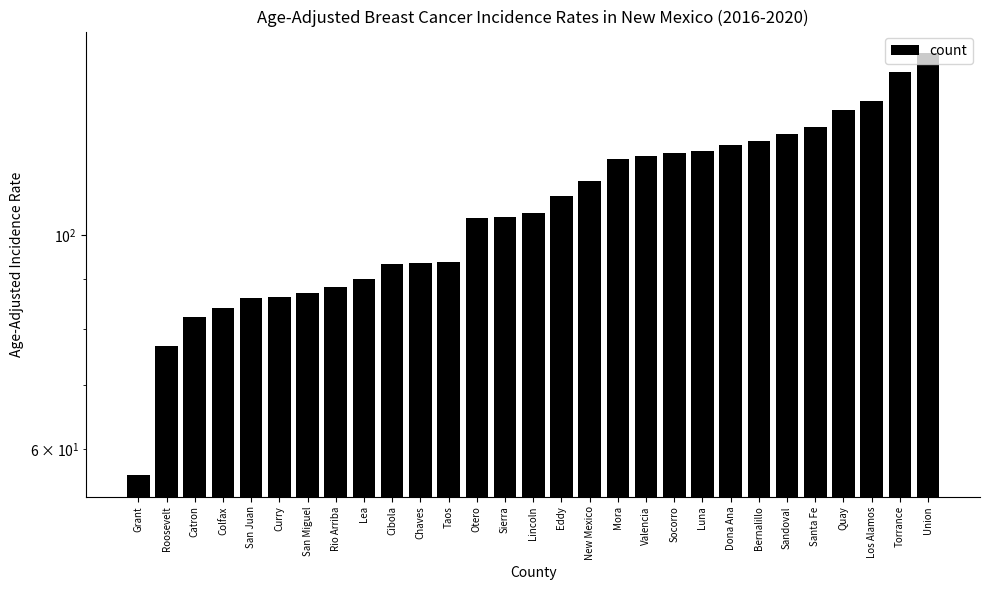

At which category does the chart reach its peak across all series?

Union